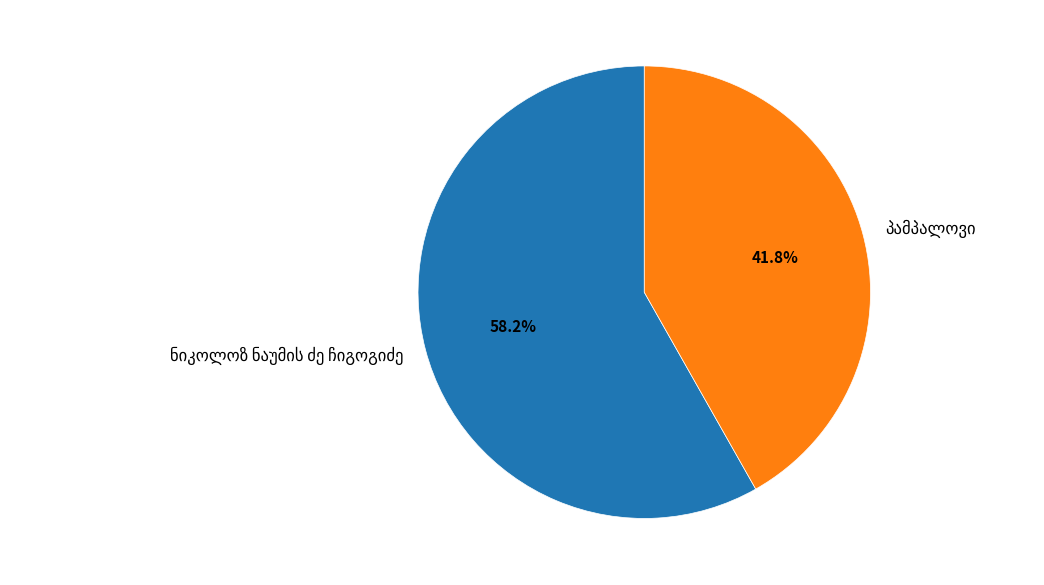

Is there a majority slice in this chart?

Yes